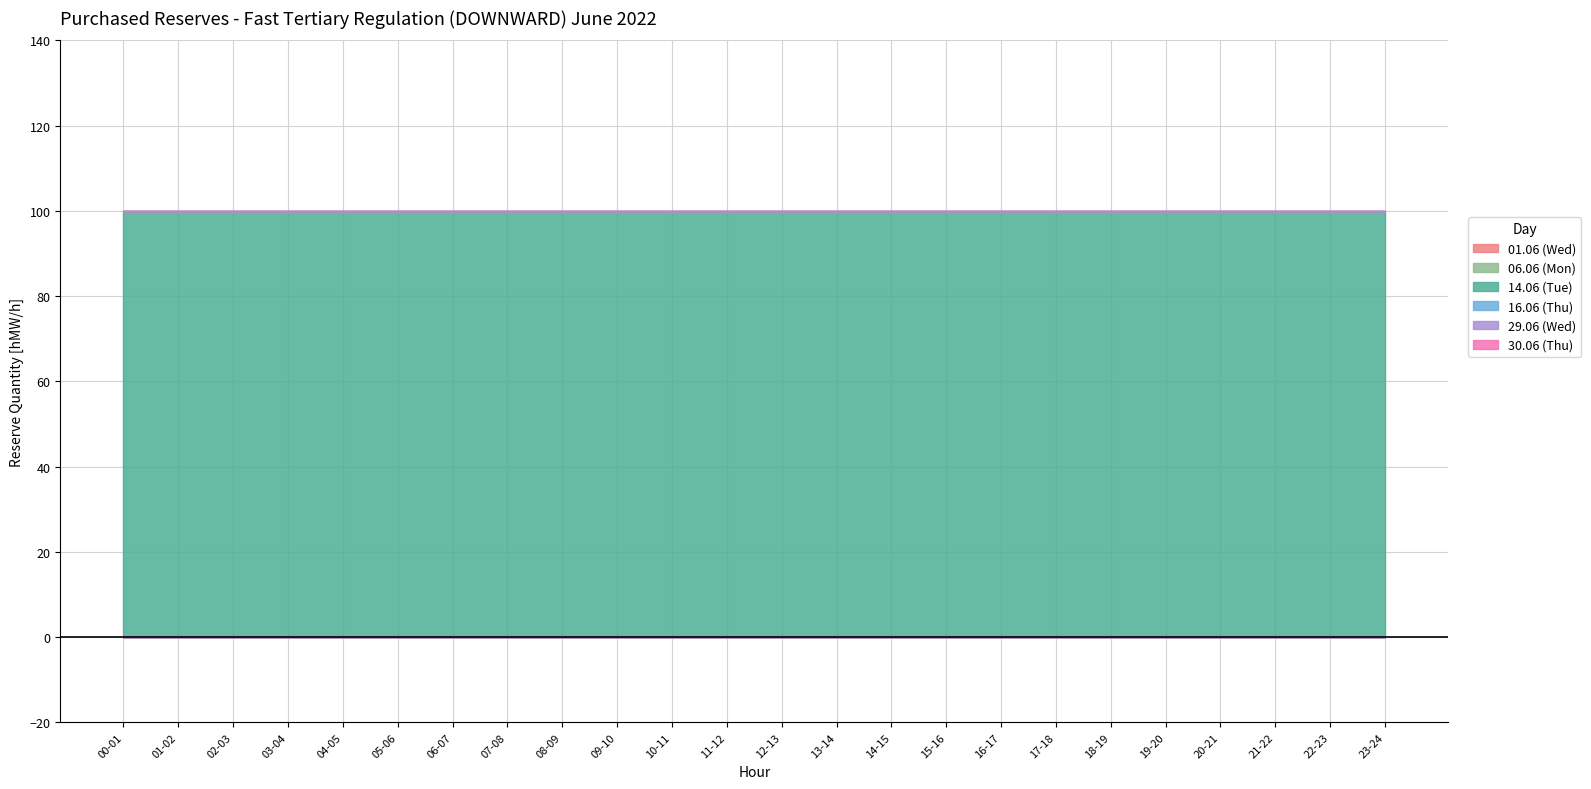

List the labels in order of 06.06 (Mon) value, largest first.

00-01, 01-02, 02-03, 03-04, 04-05, 05-06, 06-07, 07-08, 08-09, 09-10, 10-11, 11-12, 12-13, 13-14, 14-15, 15-16, 16-17, 17-18, 18-19, 19-20, 20-21, 21-22, 22-23, 23-24